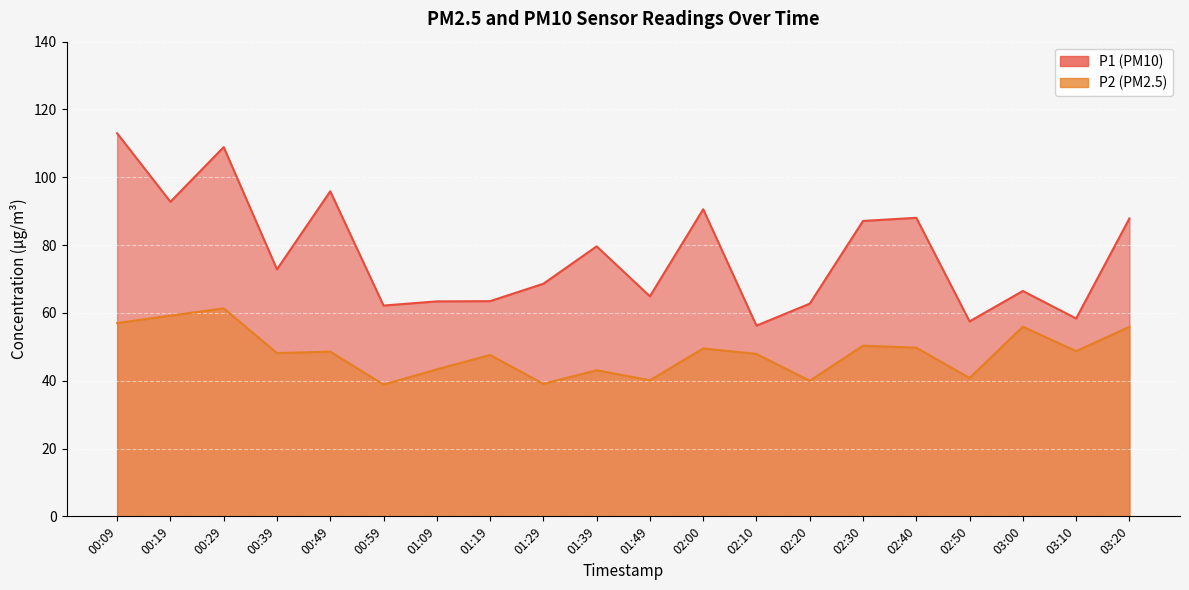

Reading left to right, what are all the values shown in this chart?

P1: 113.0	92.8	108.9	72.8	95.9	62.2	63.4	63.5	68.6	79.6	64.9	90.6	56.2	62.7	87.1	88.0	57.5	66.5	58.4	87.8
P2: 57.0	59.2	61.4	48.1	48.6	38.9	43.4	47.6	39.1	43.1	40.1	49.5	47.9	40.0	50.3	49.8	40.8	56.0	48.7	55.9